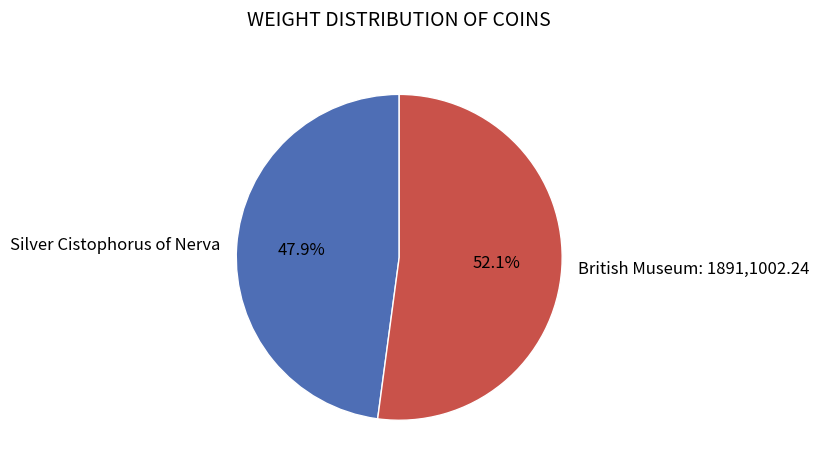

To the nearest percent, what percentage of the pie is Silver Cistophorus of Nerva?

48%